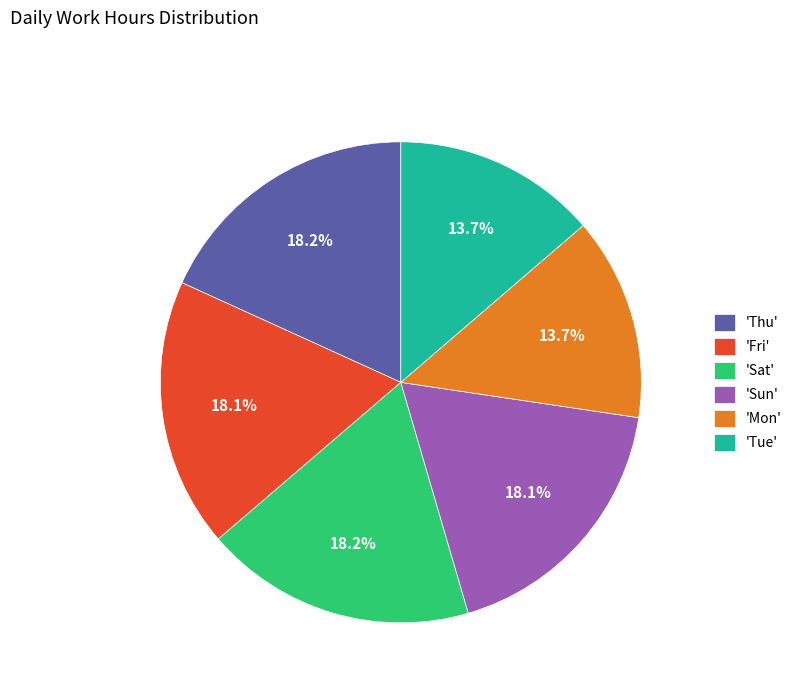

What percentage do 'Sat' and 'Thu' together represent?

36.4%